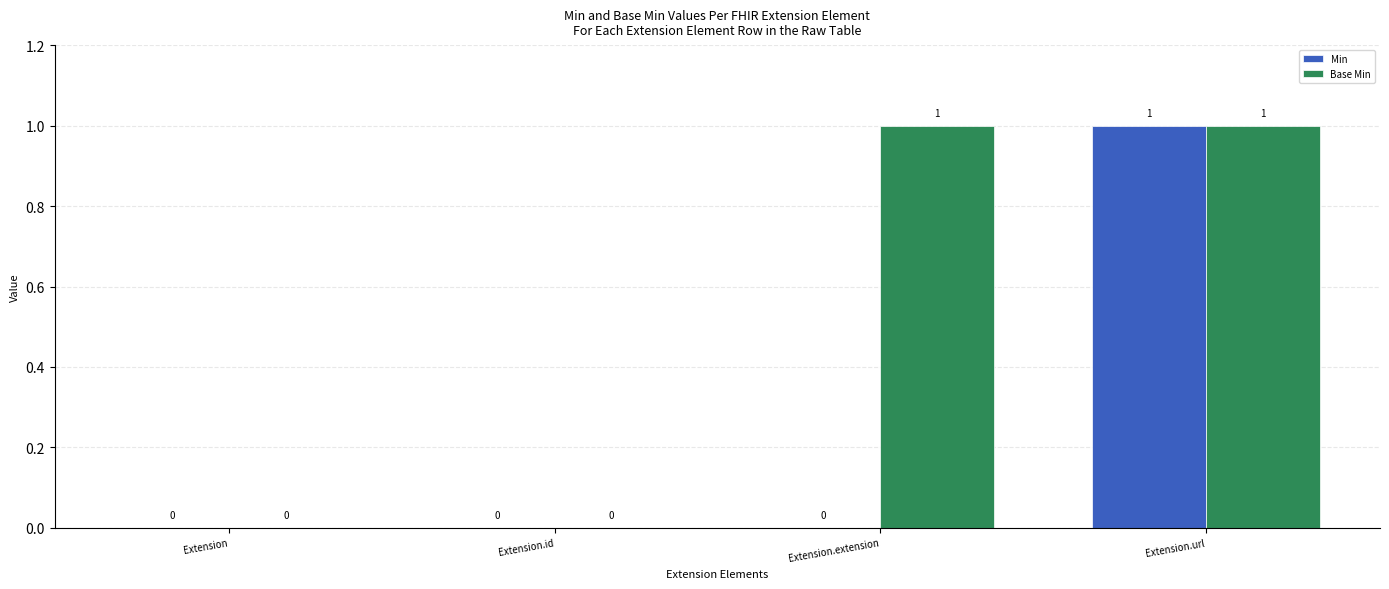

True or false: Base Min has a value of 0 at Extension.extension.

False